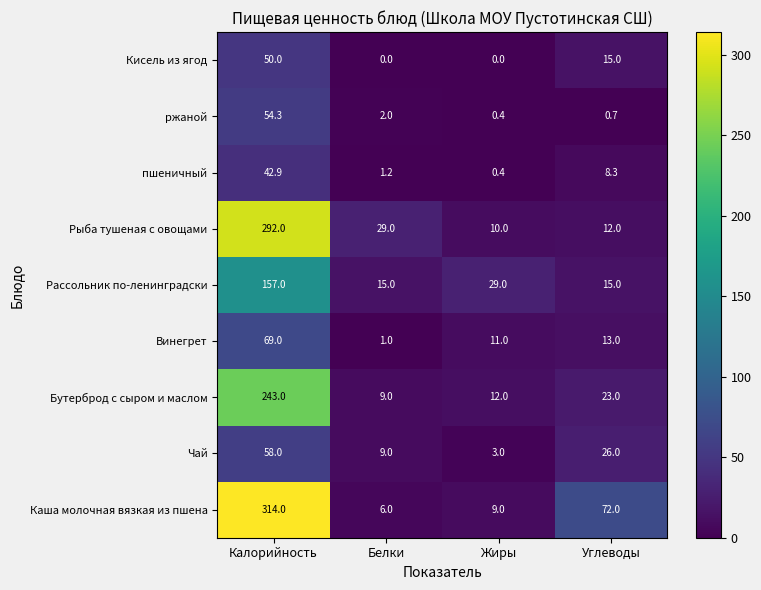

What is the difference between the Рыба тушеная с овощами values at Углеводы and Жиры?

2.0